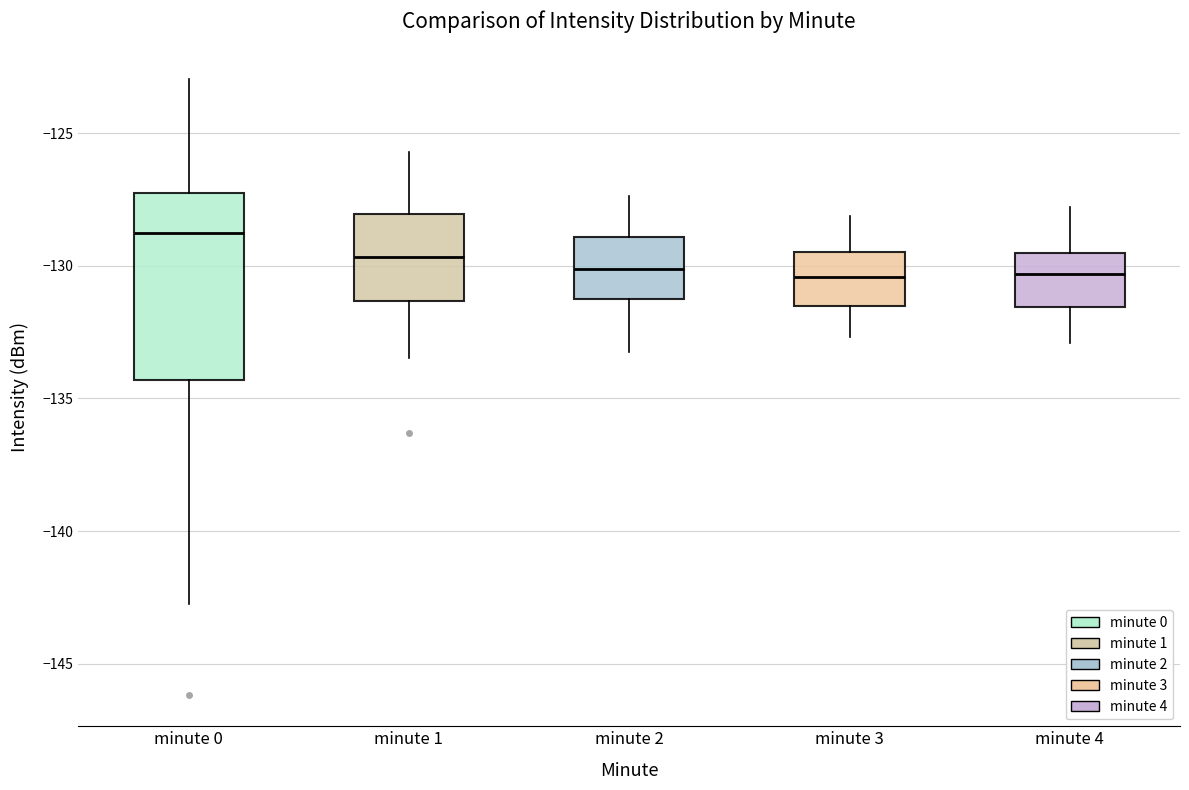

Which box's median line is the highest?

minute 0